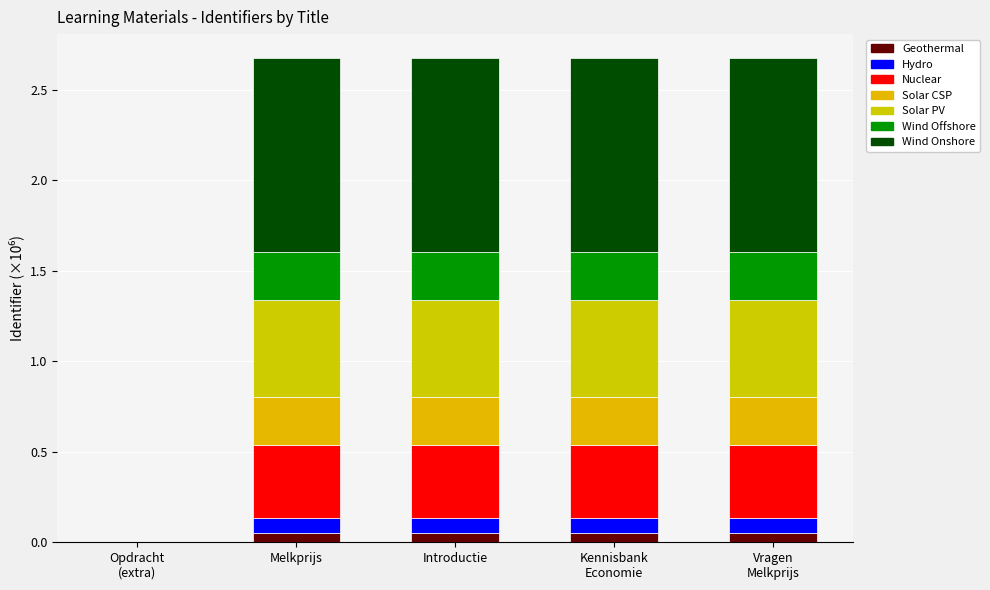

How many series are shown in this chart?

7